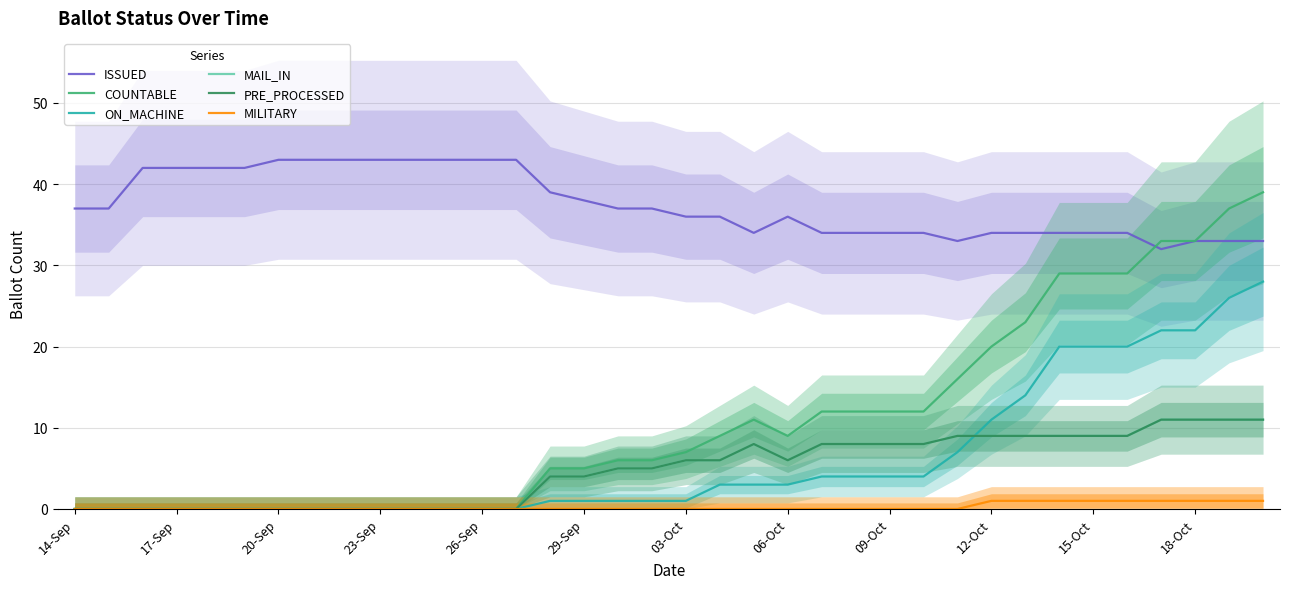

True or false: MAIL_IN and ISSUED intersect in this chart.

False